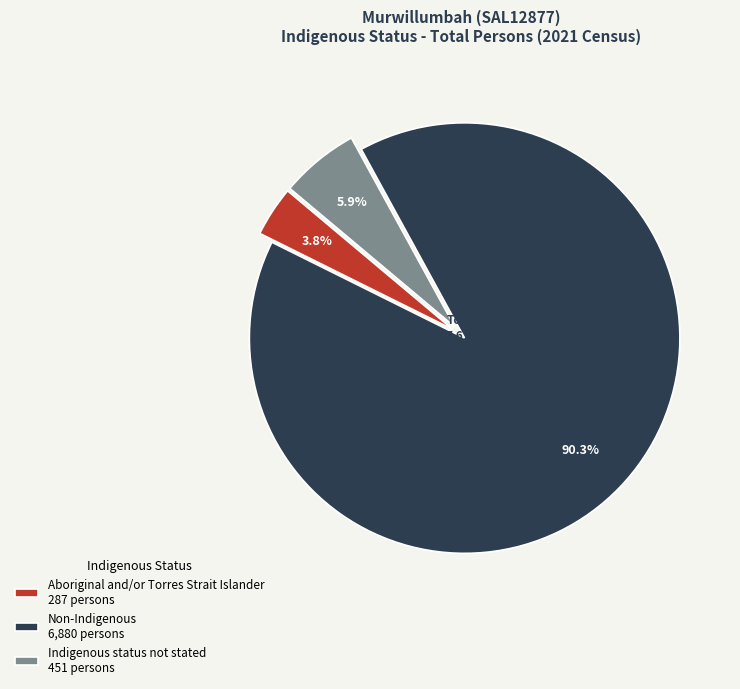

Is there any slice that represents more than half of the pie?

Yes